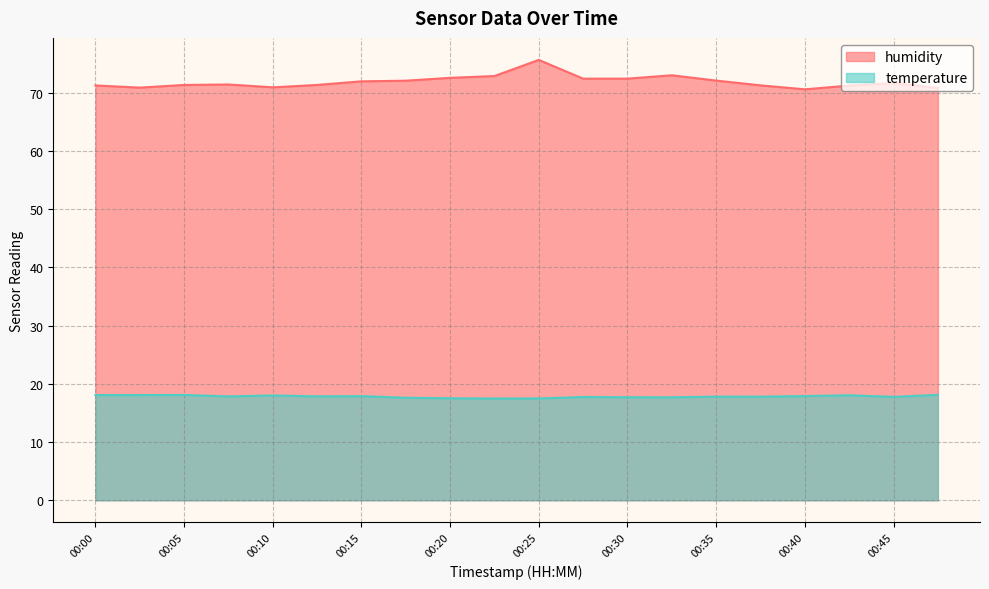

At which label is humidity closest to 73?

00:32